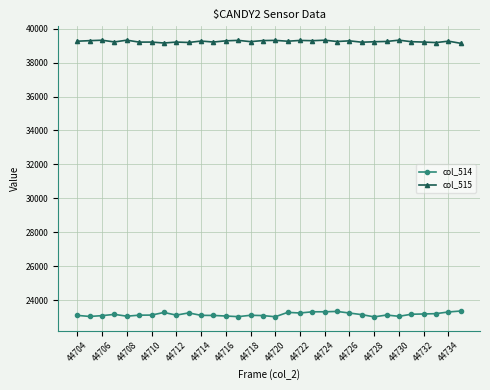

What is the value of the col_515 point at the 5th from the left?

39323